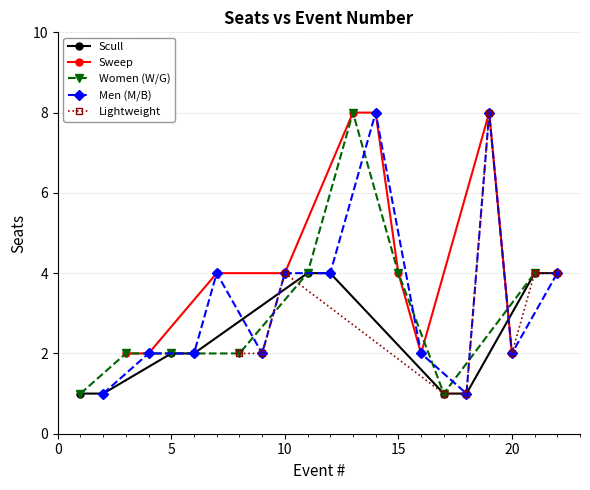

What is the value of the Scull point at the 3rd from the left?

2